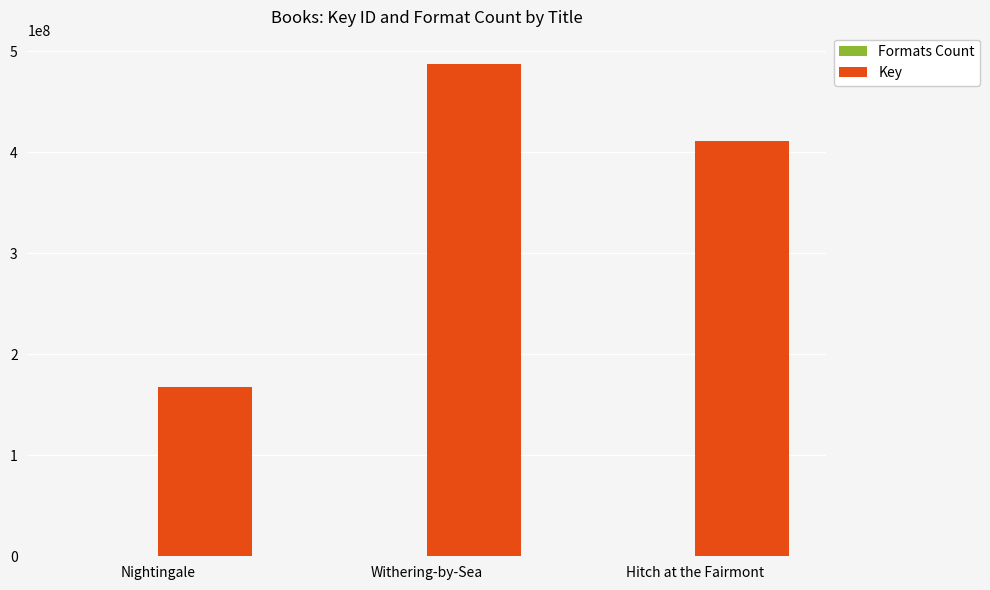

At which category is the sum across all series the highest?

Withering-by-Sea